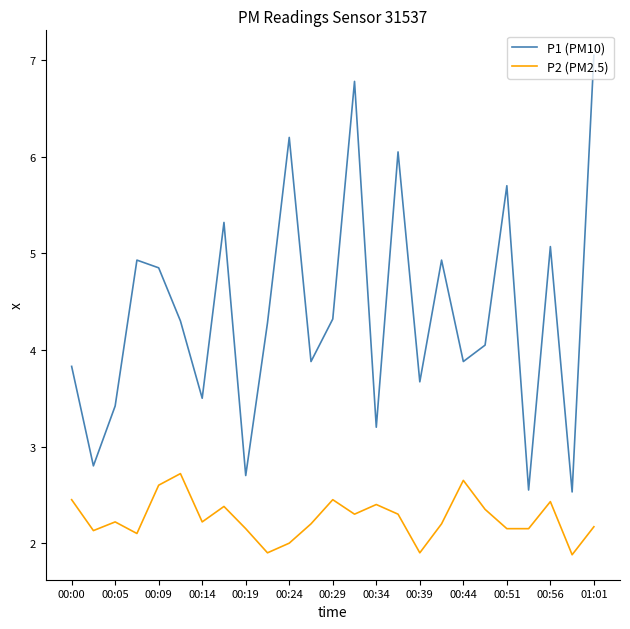

True or false: P1 (PM10) and P2 (PM2.5) intersect in this chart.

False